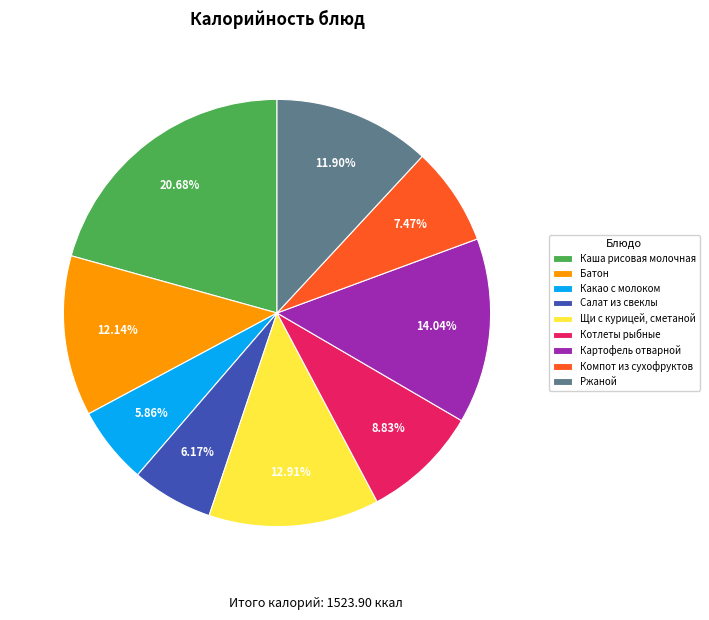

To the nearest percent, what is the combined percentage of Какао с молоком and Салат из свеклы?

12%